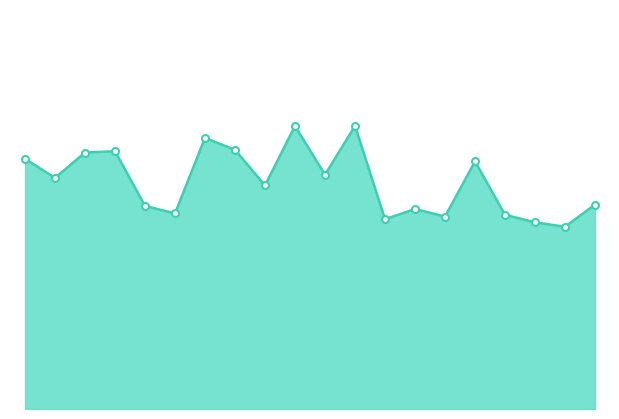

How many lines are shown in the chart?

1